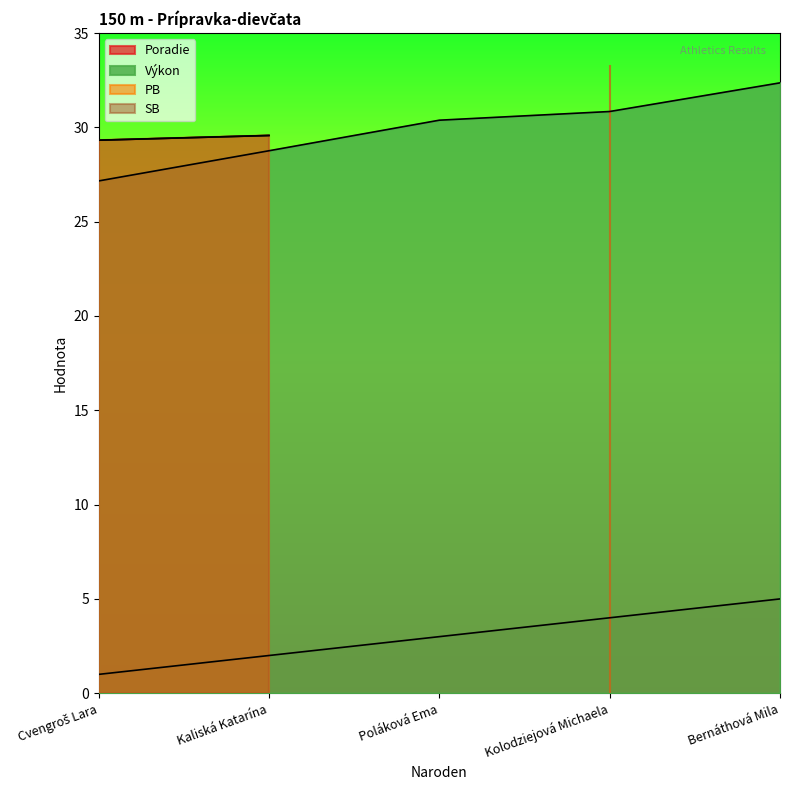

At which label does Výkon reach its minimum?

Cvengroš Lara